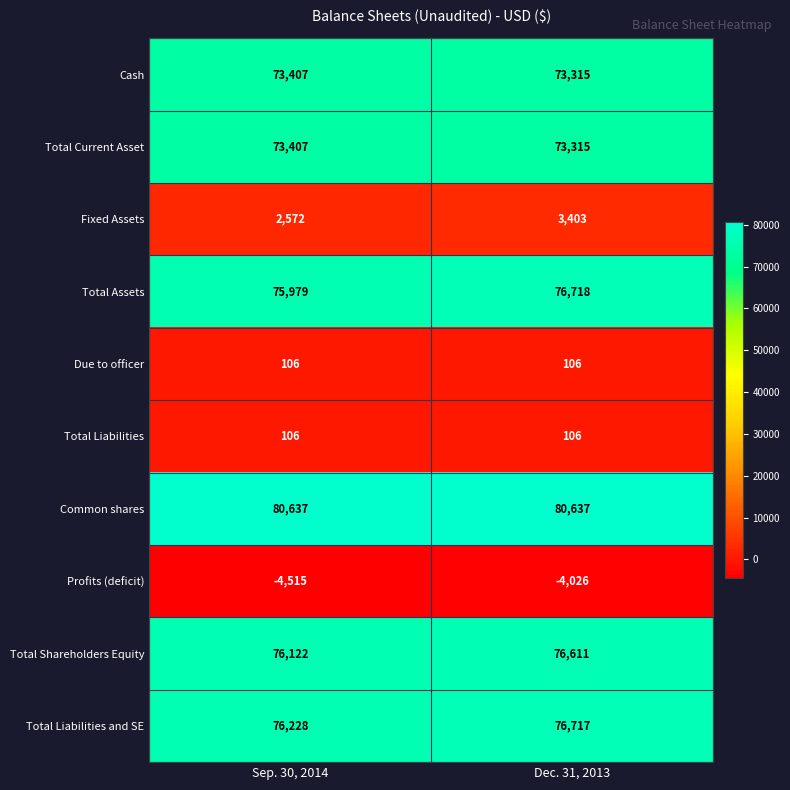

Which series has the largest total across all categories?

Common shares